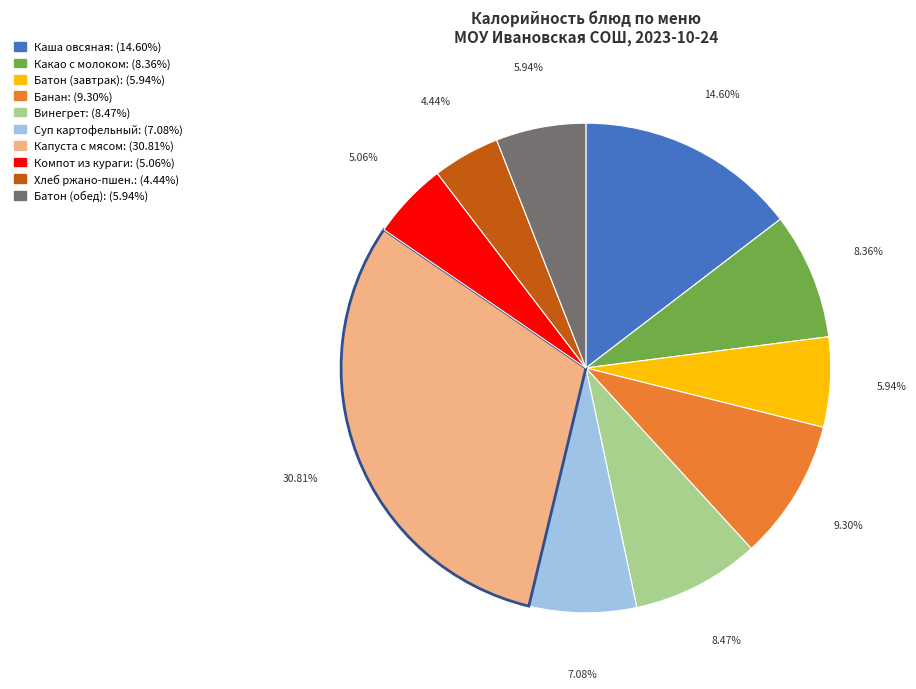

Is there a majority slice in this chart?

No